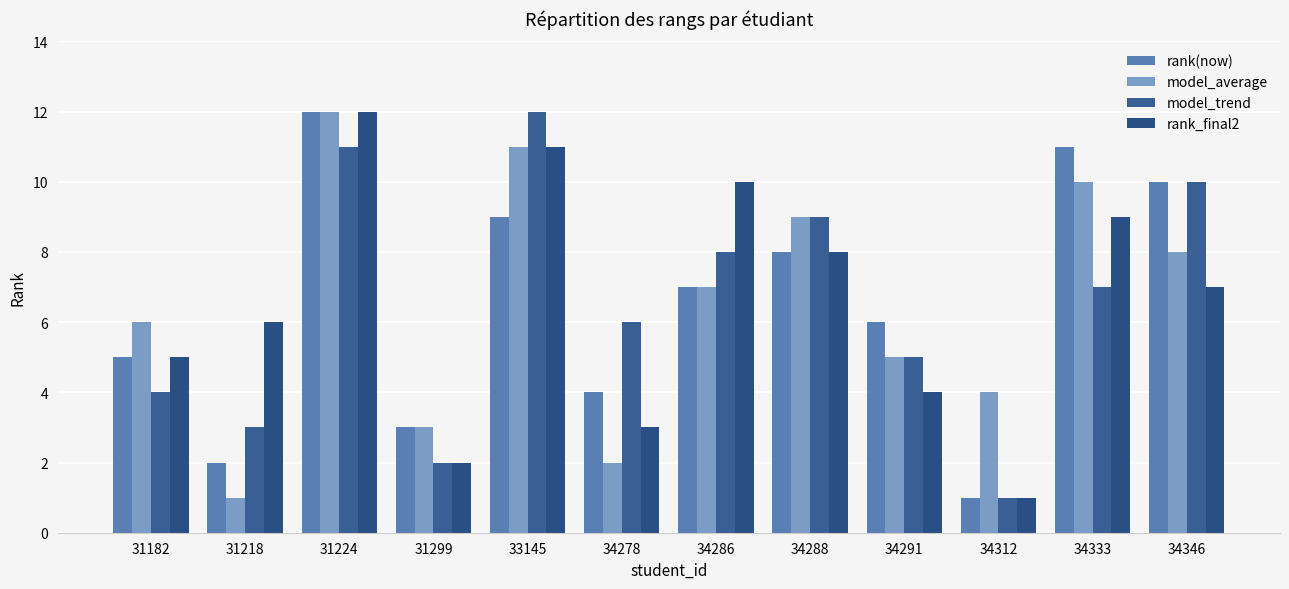

What is the sum of the model_trend values at 34278 and 31224?

17